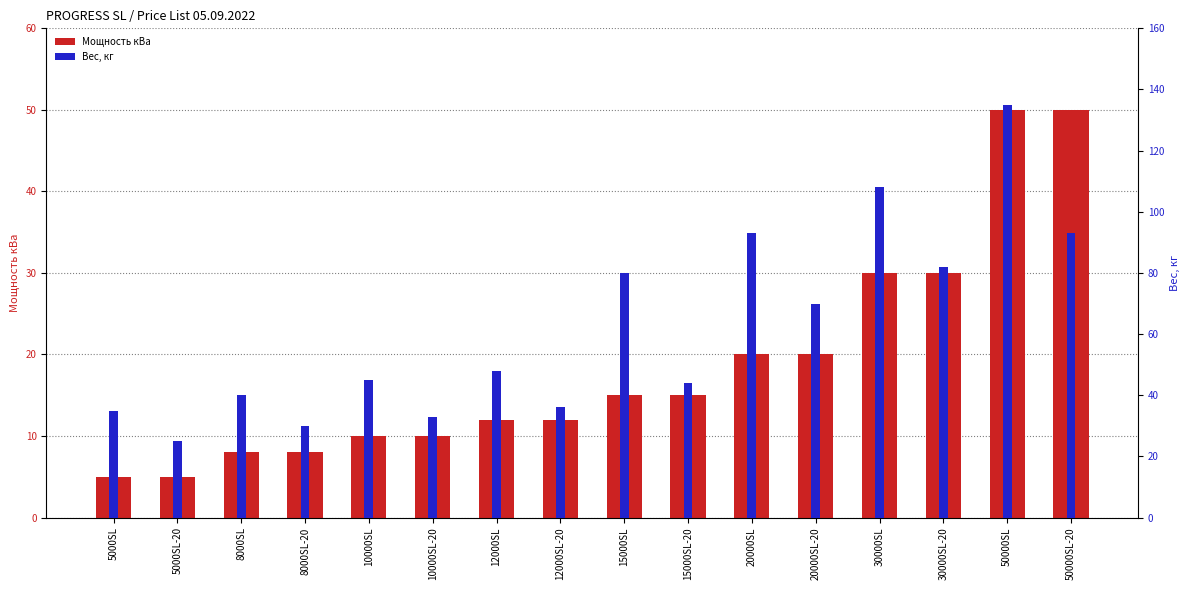

Rank the series by their maximum value, from lowest to highest.

Мощность кВа, Вес, кг